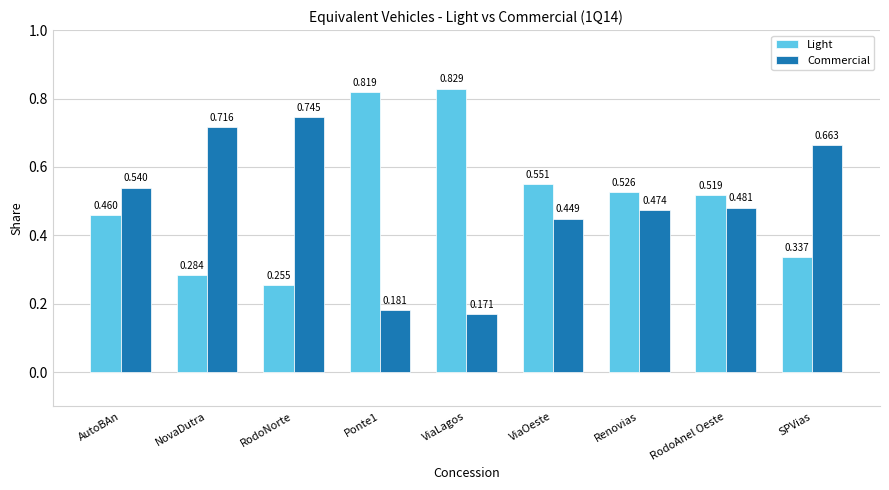

Rank the series at RodoNorte from highest to lowest value.

Commercial, Light